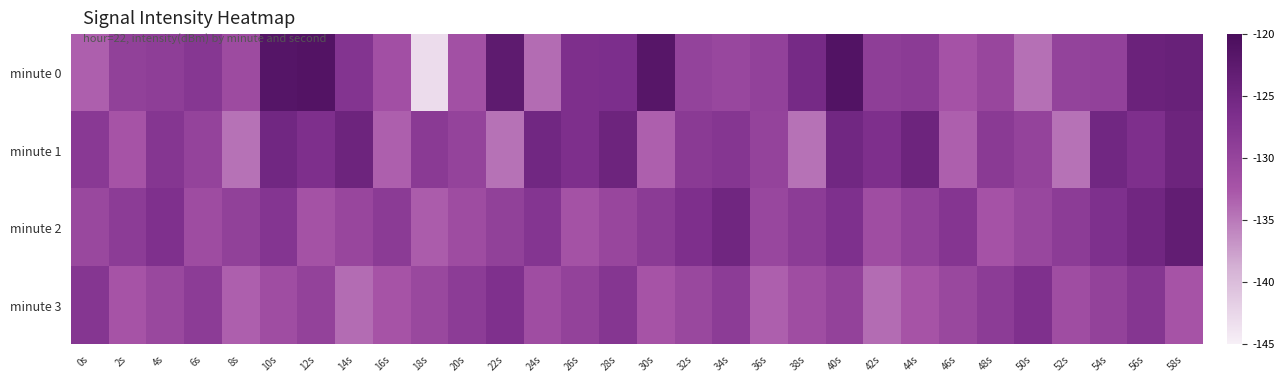

Reading left to right, extract all data points from this chart.

minute 0: 0s=-133.2	2s=-129.4	4s=-129.1	6s=-127.9	8s=-131.0	10s=-121.5	12s=-121.2	14s=-127.4	16s=-131.7	18s=-143.1	20s=-131.8	22s=-122.7	24s=-134.1	26s=-126.7	28s=-126.5	30s=-121.7	32s=-129.8	34s=-130.4	36s=-129.5	38s=-125.7	40s=-121.1	42s=-129.1	44s=-128.6	46s=-132.2	48s=-130.3	50s=-134.4	52s=-129.7	54s=-129.5	56s=-124.3	58s=-123.9
minute 1: 0s=-128.3	2s=-132.3	4s=-127.7	6s=-129.8	8s=-134.5	10s=-125.2	12s=-126.6	14s=-124.5	16s=-133.3	18s=-128.3	20s=-129.8	22s=-134.5	24s=-125.2	26s=-126.6	28s=-124.5	30s=-133.3	32s=-128.3	34s=-127.7	36s=-129.8	38s=-134.5	40s=-125.2	42s=-126.6	44s=-124.5	46s=-133.3	48s=-128.3	50s=-129.8	52s=-134.5	54s=-125.2	56s=-126.6	58s=-124.5
minute 2: 0s=-130.5	2s=-128.7	4s=-126.9	6s=-131.2	8s=-129.4	10s=-127.6	12s=-132.1	14s=-130.3	16s=-128.5	18s=-133.0	20s=-131.2	22s=-129.4	24s=-127.6	26s=-132.1	28s=-130.3	30s=-128.5	32s=-126.7	34s=-124.9	36s=-130.4	38s=-128.6	40s=-126.8	42s=-131.3	44s=-129.5	46s=-127.7	48s=-132.2	50s=-130.4	52s=-128.6	54s=-126.8	56s=-125.0	58s=-123.2
minute 3: 0s=-127.8	2s=-132.3	4s=-130.5	6s=-128.7	8s=-133.2	10s=-131.4	12s=-129.6	14s=-134.1	16s=-132.3	18s=-130.5	20s=-128.7	22s=-126.9	24s=-131.4	26s=-129.6	28s=-127.8	30s=-132.3	32s=-130.5	34s=-128.7	36s=-133.2	38s=-131.4	40s=-129.6	42s=-134.1	44s=-132.3	46s=-130.5	48s=-128.7	50s=-126.9	52s=-131.4	54s=-129.6	56s=-127.8	58s=-132.3